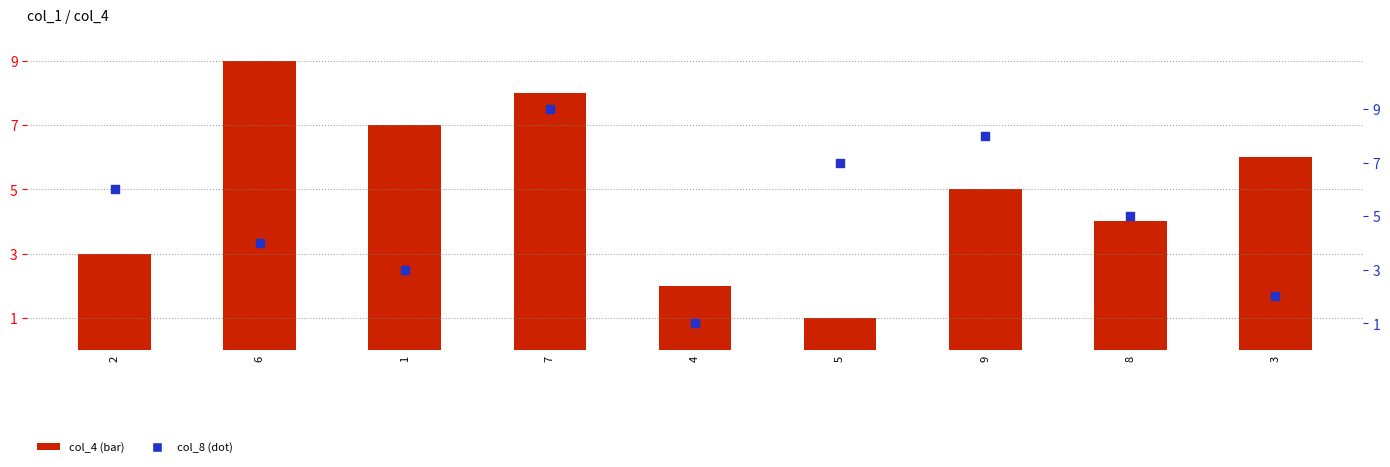

Which series reaches the minimum Y coordinate?

col_4